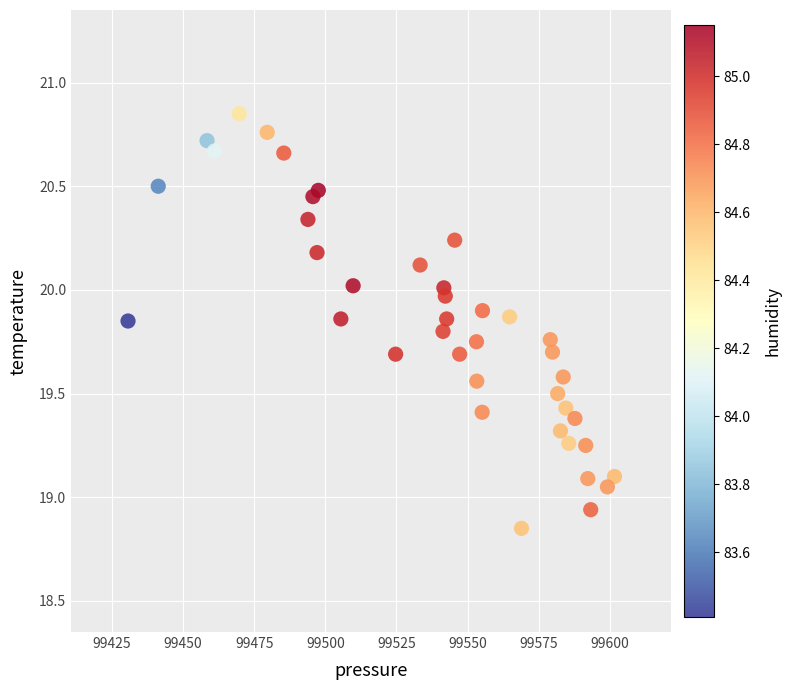

What is the range of Y values (max minus min)?

2.0